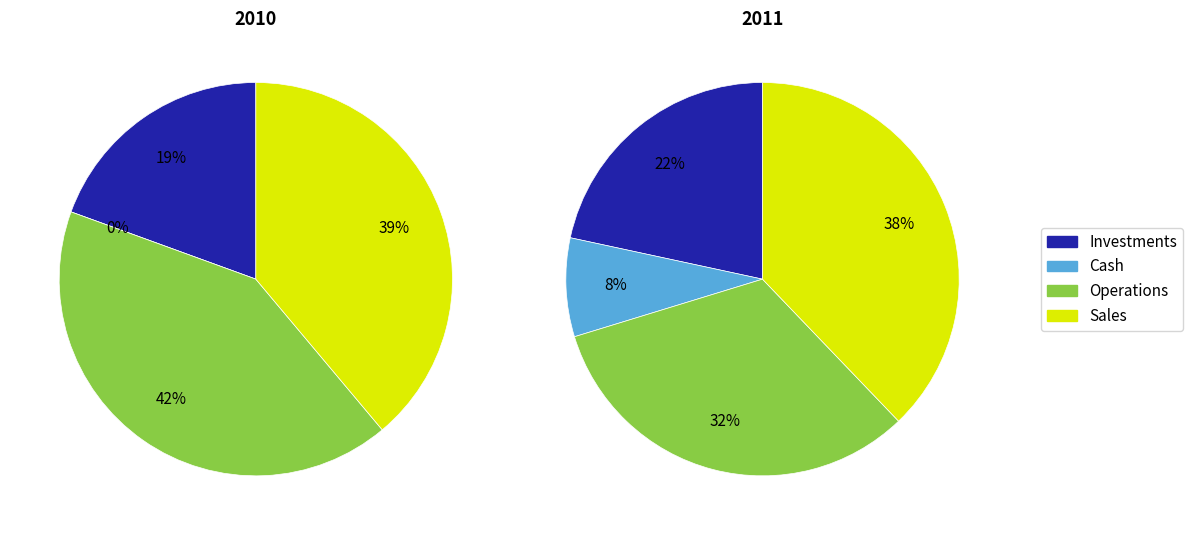

Is it true that eBook is 25% of the pie?

False